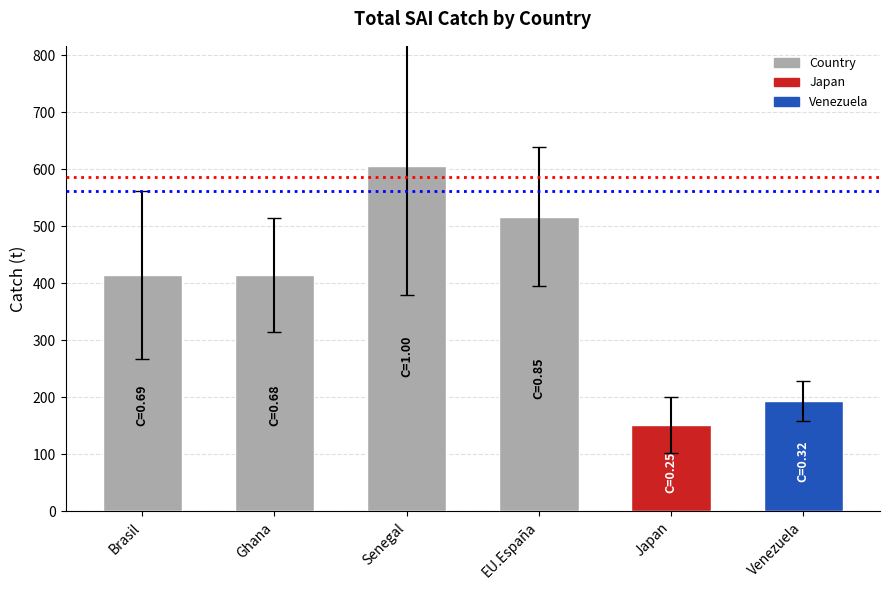

What is the smallest value displayed?

151.2